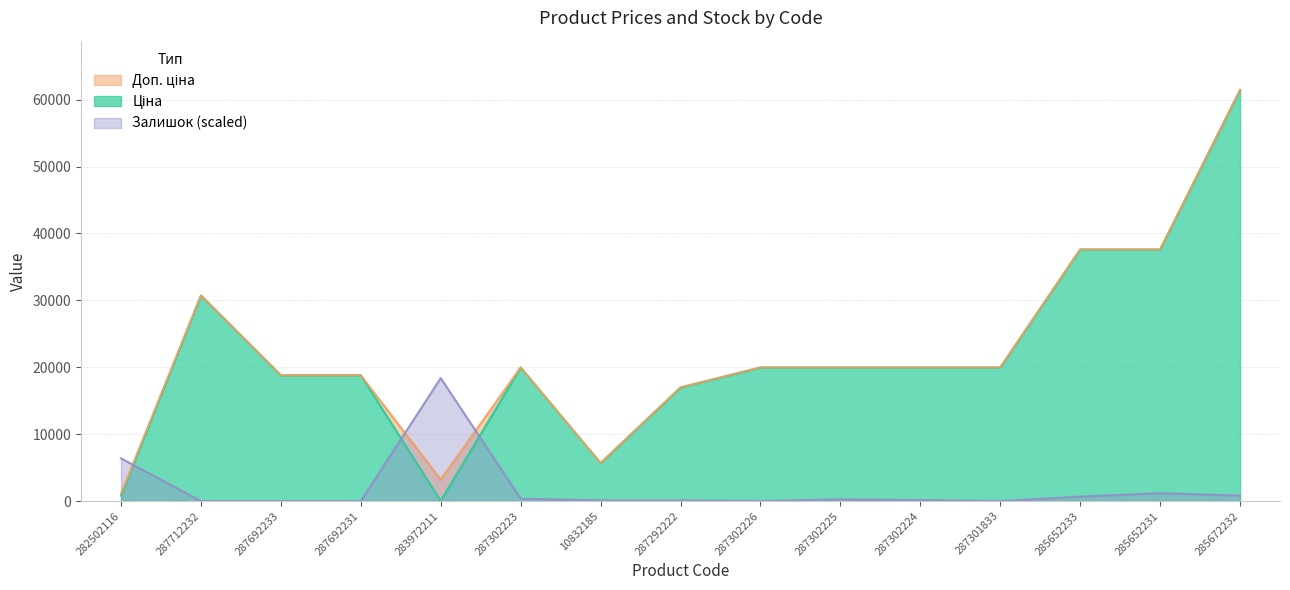

What is the spread (max minus min) of values at 287692233?

18796.8